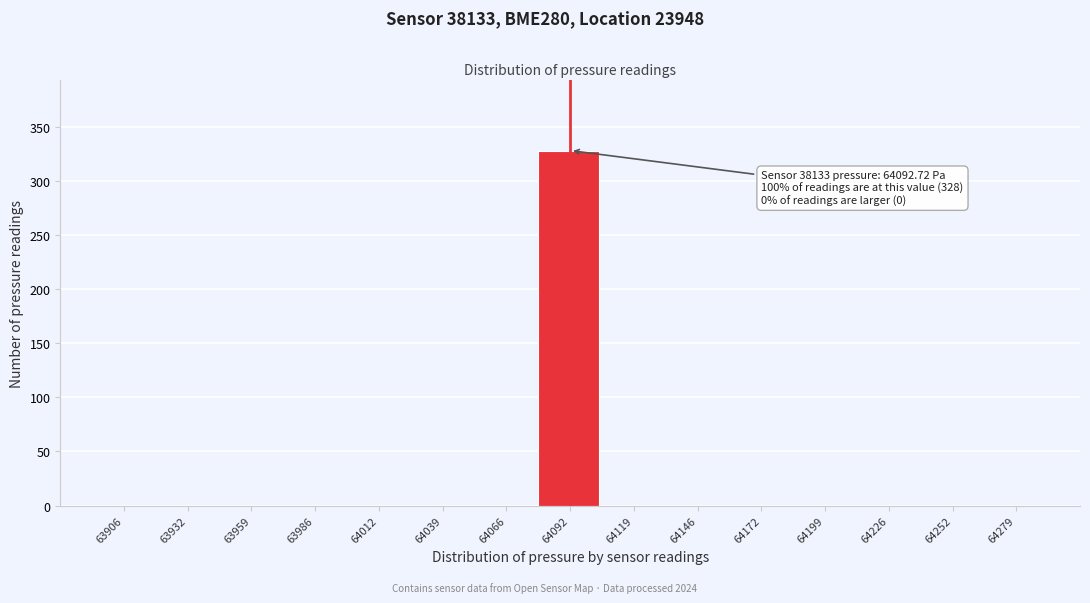

Over which range of the x-axis is the bar tallest?

64080 to 64105